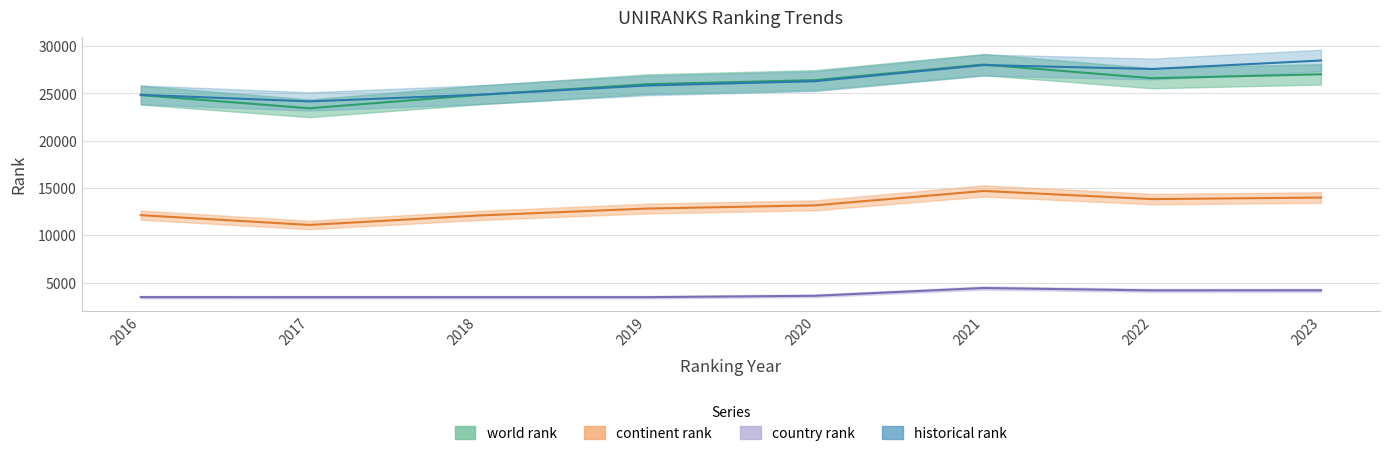

Reading left to right, what are all the values shown in this chart?

world rank: 24827.0	23434.0	24840.0	25983.0	26413.0	28060.0	26614.0	27031.0
continent rank: 12126.0	11091.0	12089.0	12823.0	13166.0	14689.0	13825.0	13988.0
country rank: 3455.0	3449.0	3451.0	3451.0	3595.0	4419.0	4167.0	4175.0
historical rank: 24858.5	24162.0	24865.5	25844.0	26298.5	28008.0	27591.5	28489.0